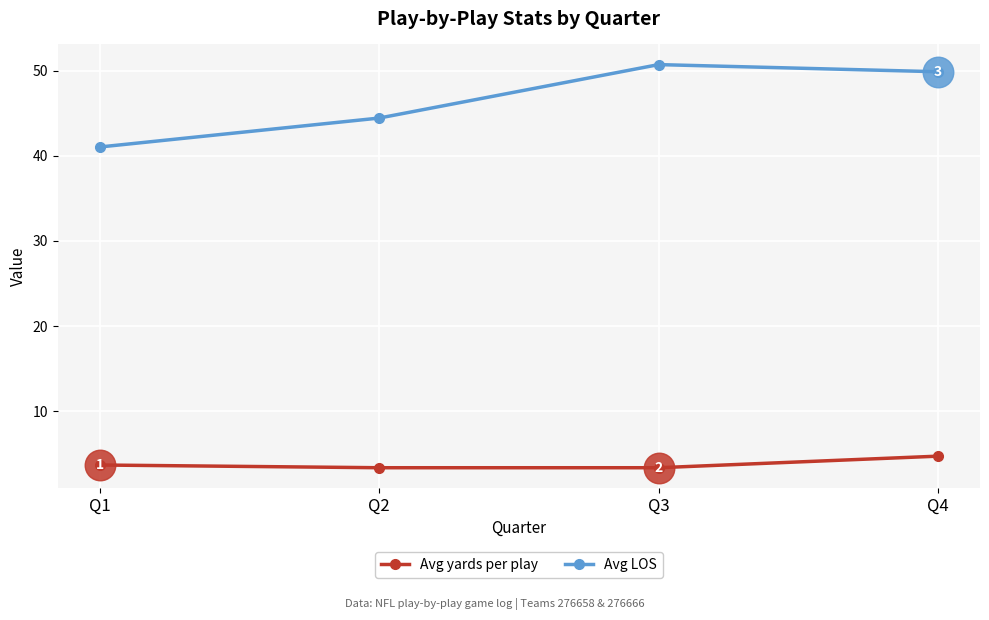

What is the difference between the maximum and minimum values in the Avg LOS series?

9.7